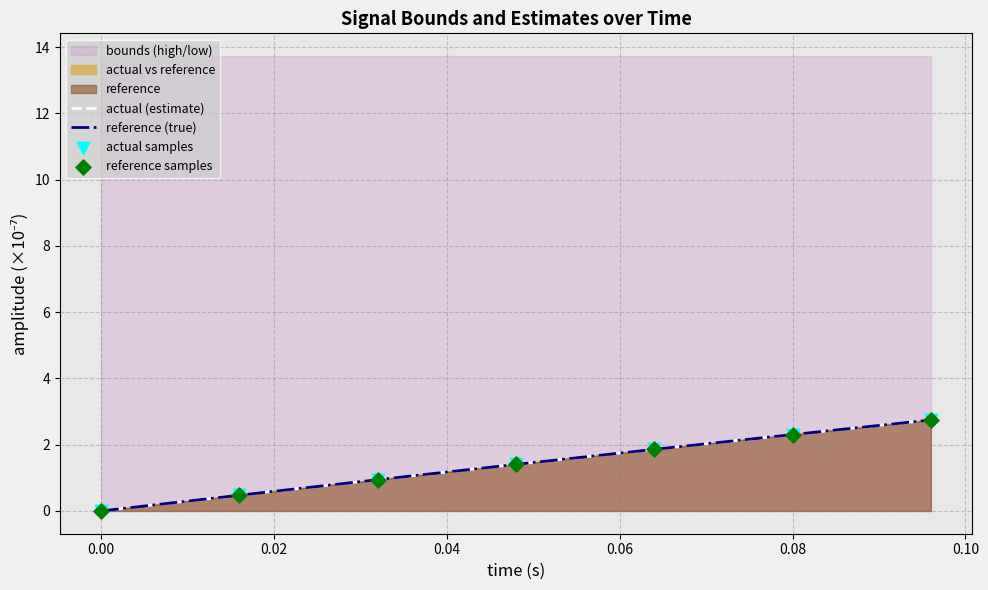

Which series has the largest total across all categories?

actual